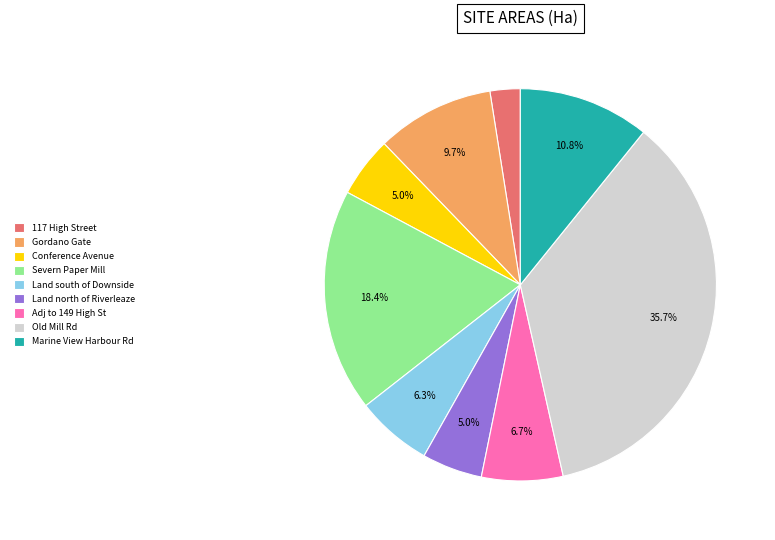

How many slices are in this pie chart?

9